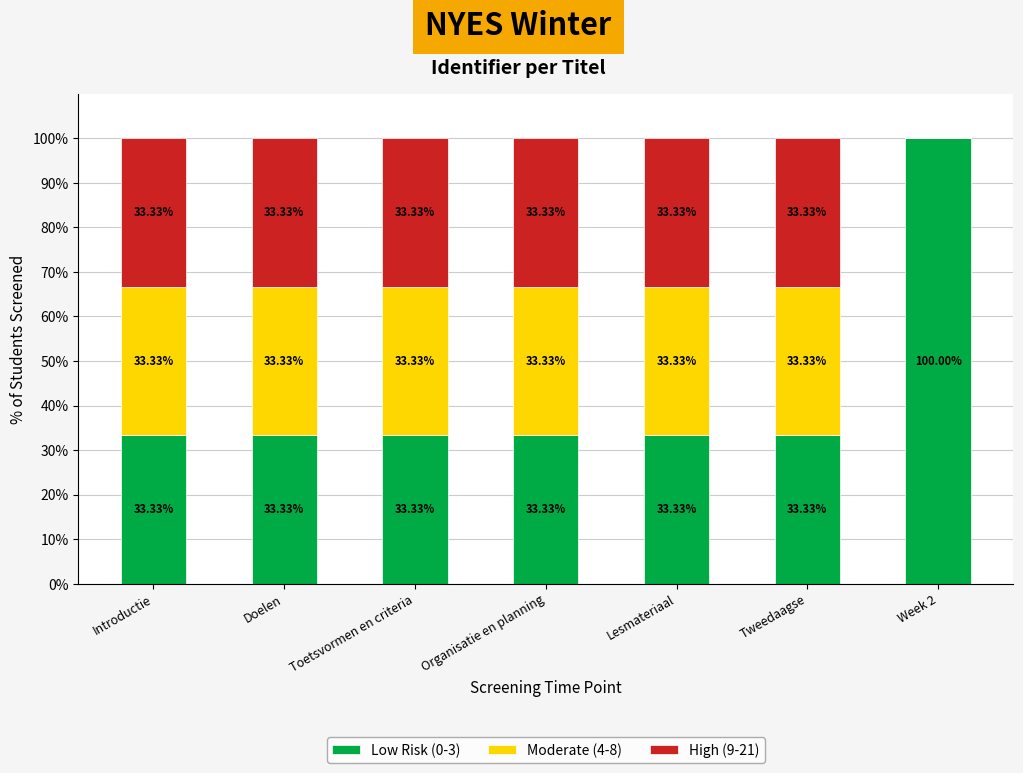

How many series are shown in this chart?

3